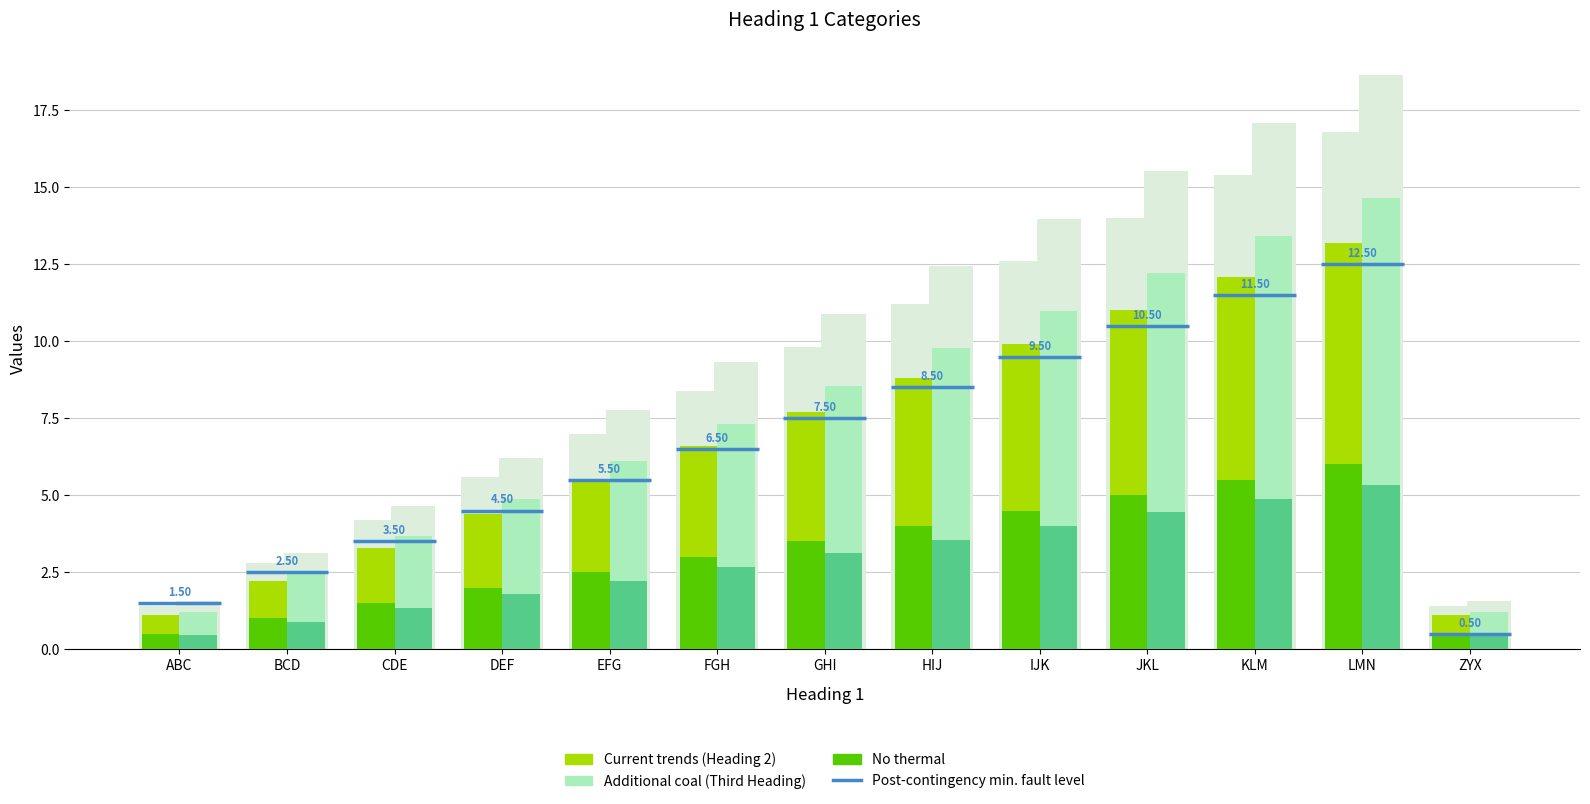

Reading left to right, transcribe all the data shown in this chart.

Current trends (Heading 2 ×1.1): 1.1	2.2	3.3	4.4	5.5	6.6	7.7	8.8	9.9	11.0	12.1	13.2	1.1
No thermal (Heading 2 ×0.5): 0.5	1.0	1.5	2.0	2.5	3.0	3.5	4.0	4.5	5.0	5.5	6.0	0.5
Additional coal (Third Heading ×1.1): 1.2	2.4	3.7	4.9	6.1	7.3	8.5	9.8	11.0	12.2	13.4	14.7	1.2
Third Heading ×0.4: 0.4	0.9	1.3	1.8	2.2	2.7	3.1	3.6	4.0	4.4	4.9	5.3	0.4